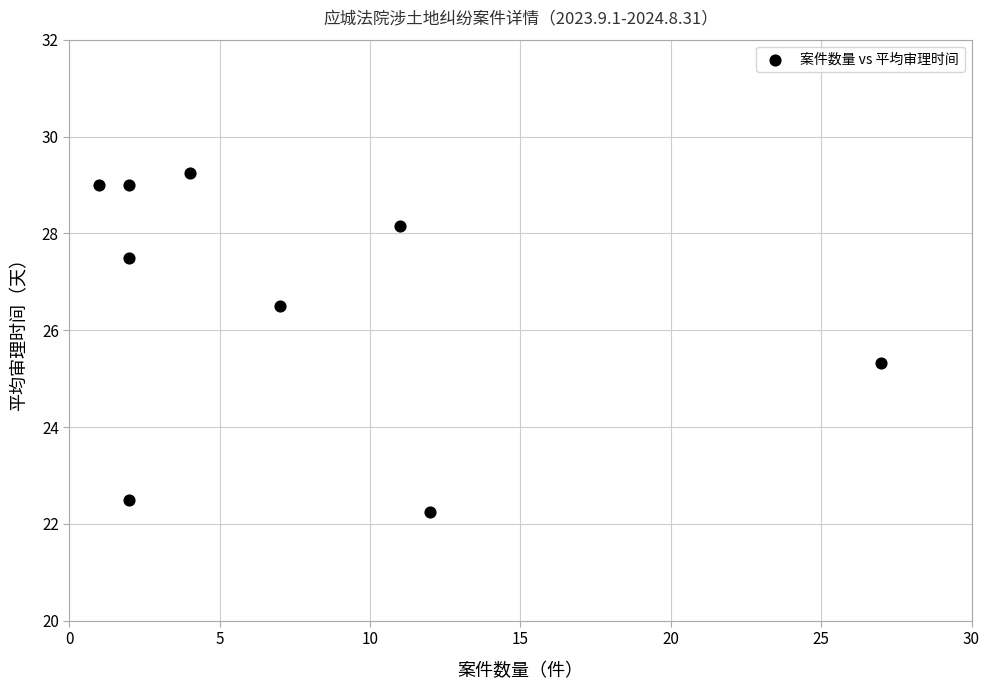

What Y value in the scatter plot is closest to 25?

25.3